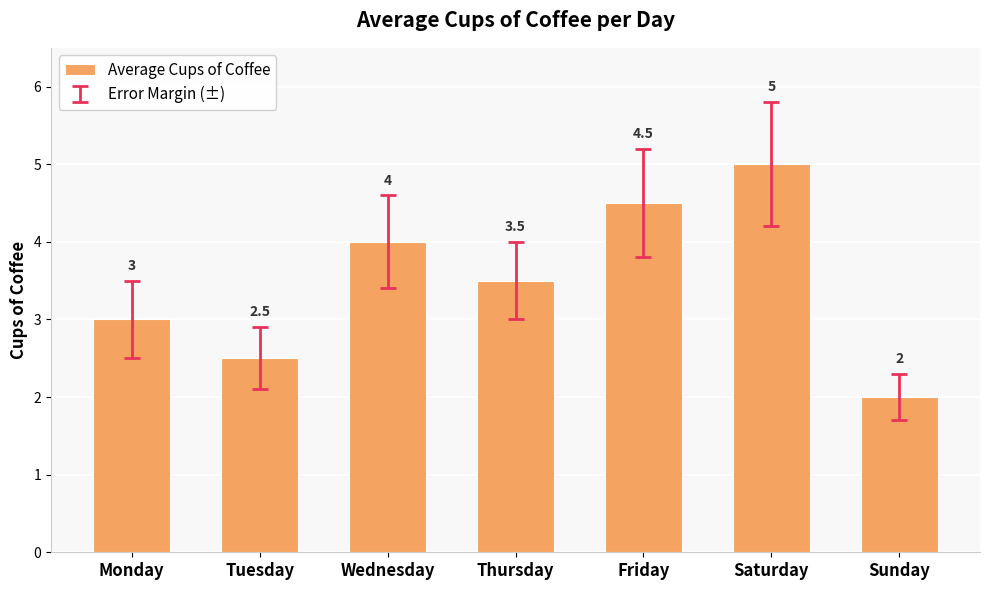

List the labels in order of value, smallest first.

Sunday, Tuesday, Monday, Thursday, Wednesday, Friday, Saturday